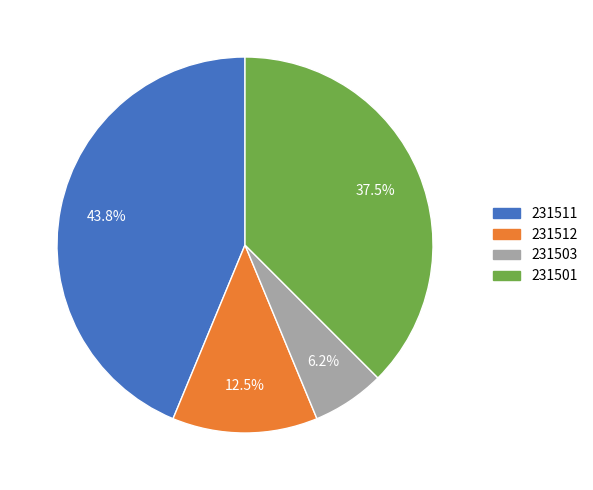

Is the sum of 231511 and 231512 greater than half?

Yes